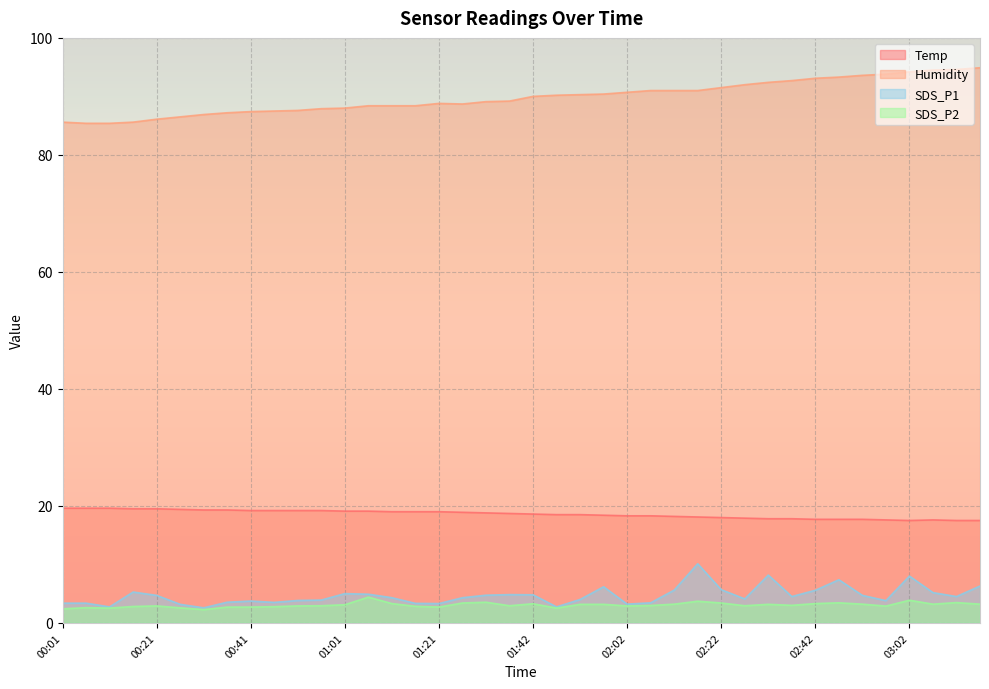

Reading left to right, list all the values displayed in this chart.

Temp: 19.6	19.6	19.6	19.5	19.5	19.4	19.3	19.3	19.2	19.2	19.2	19.2	19.1	19.1	19.0	19.0	19.0	18.9	18.8	18.7	18.6	18.5	18.5	18.4	18.3	18.3	18.2	18.1	18.0	17.9	17.8	17.8	17.7	17.7	17.7	17.6	17.5	17.6	17.5	17.5
Humidity: 85.6	85.4	85.4	85.6	86.1	86.5	86.9	87.2	87.4	87.5	87.6	87.9	88.0	88.4	88.4	88.4	88.8	88.7	89.1	89.2	90.0	90.2	90.3	90.4	90.7	91.0	91.0	91.0	91.5	92.0	92.4	92.7	93.1	93.3	93.6	93.8	94.2	94.5	94.6	94.9
SDS_P1: 3.4	3.4	2.7	5.3	4.7	3.2	2.6	3.5	3.7	3.5	3.8	3.9	5.0	4.9	4.3	3.3	3.3	4.3	4.7	4.8	4.8	2.7	4.0	6.2	3.2	3.4	5.6	10.1	5.7	4.1	8.2	4.5	5.6	7.4	4.7	3.8	8.0	5.2	4.5	6.3
SDS_P2: 2.4	2.6	2.5	2.8	2.9	2.6	2.3	2.7	2.7	2.8	2.9	2.9	3.1	4.4	3.3	2.8	2.7	3.4	3.5	2.9	3.3	2.5	3.2	3.2	2.9	3.0	3.2	3.7	3.4	2.9	3.2	3.0	3.3	3.4	3.2	2.9	3.9	3.2	3.5	3.2